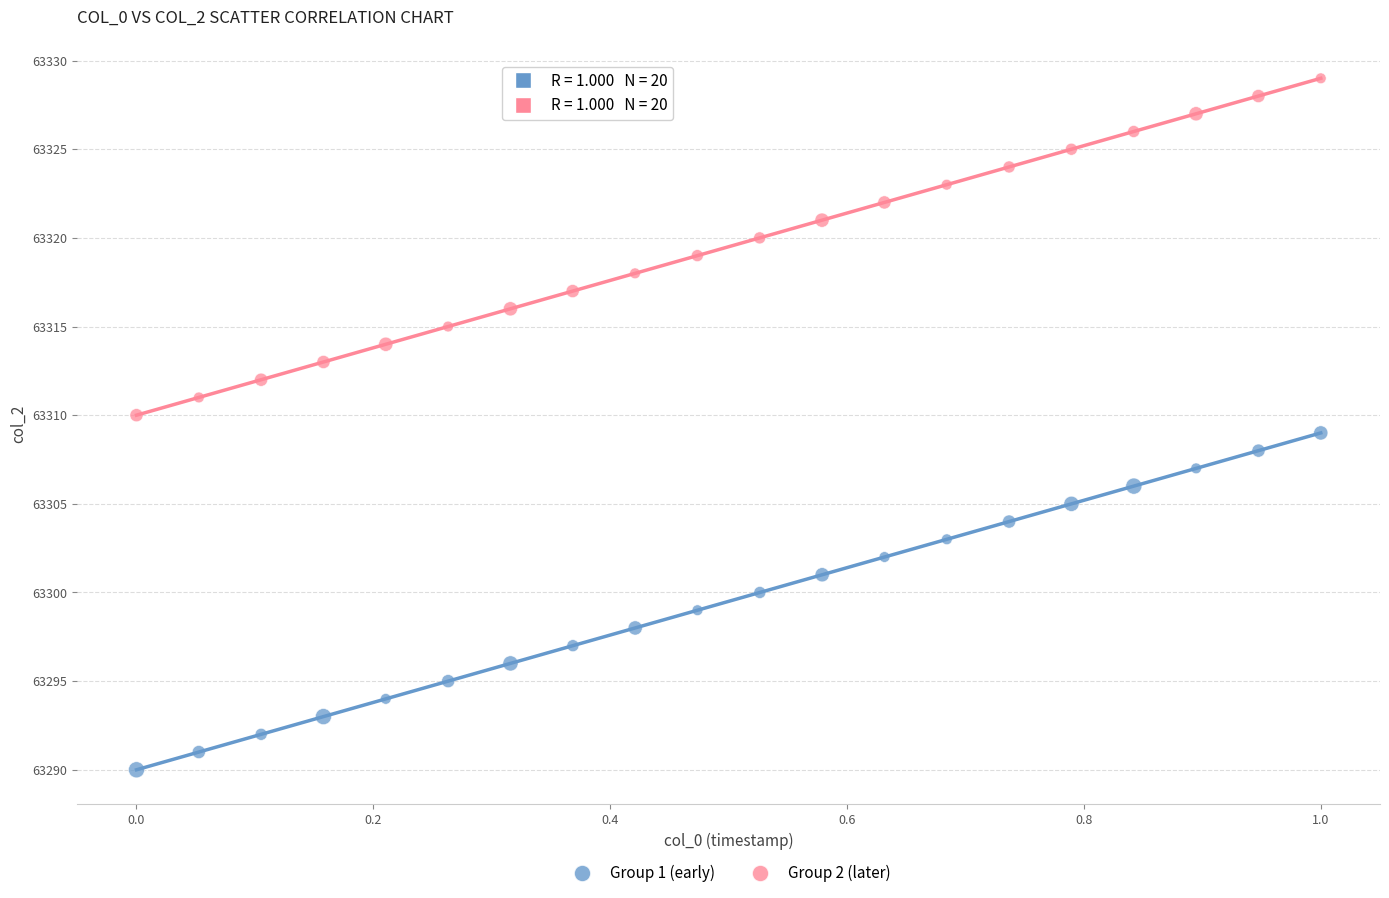

Which series contains the lowest Y value?

Group 1 (early)